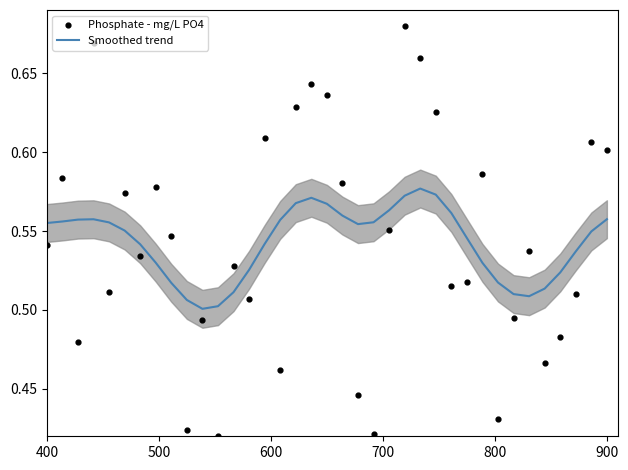

Which series reaches the maximum Y coordinate?

Phosphate - mg/L PO4